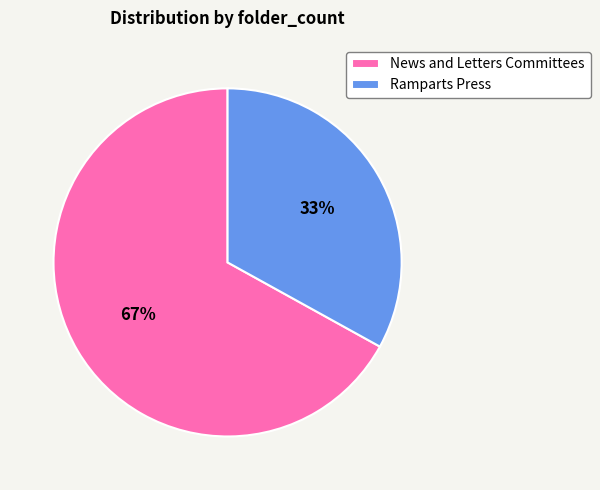

Between Ramparts Press and News and Letters Committees, which is larger?

News and Letters Committees